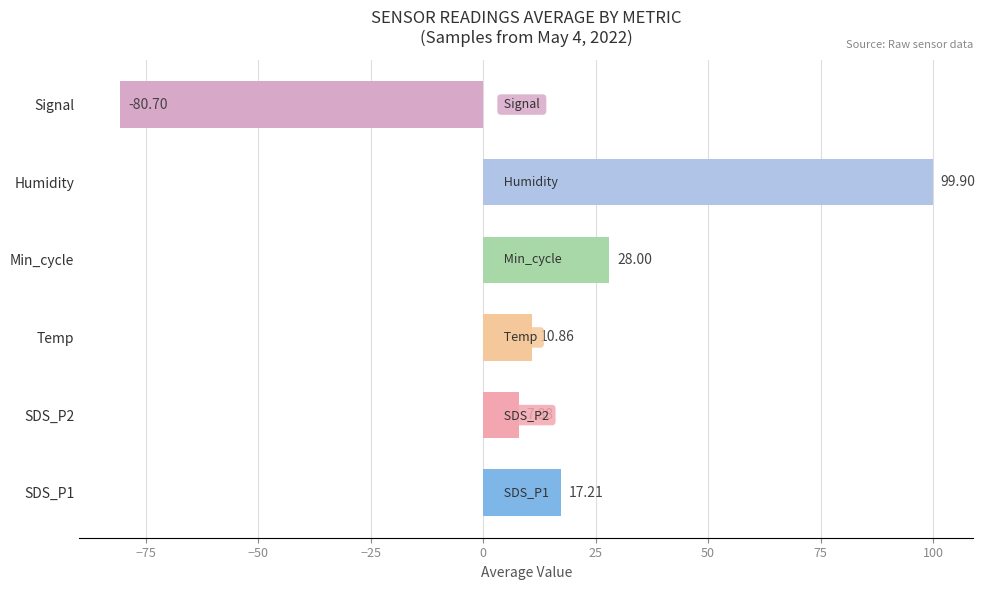

Which category has the lowest value across all series?

Signal